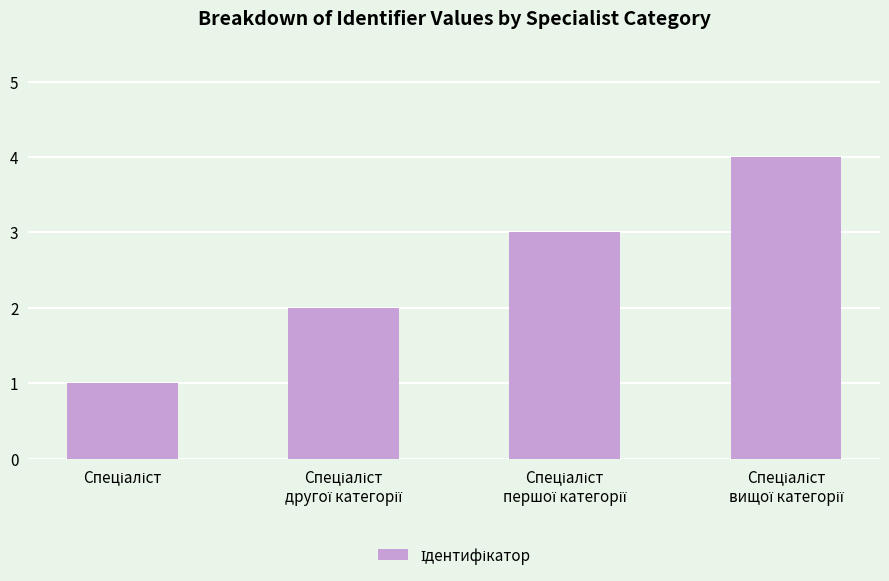

What is the greatest value displayed?

4